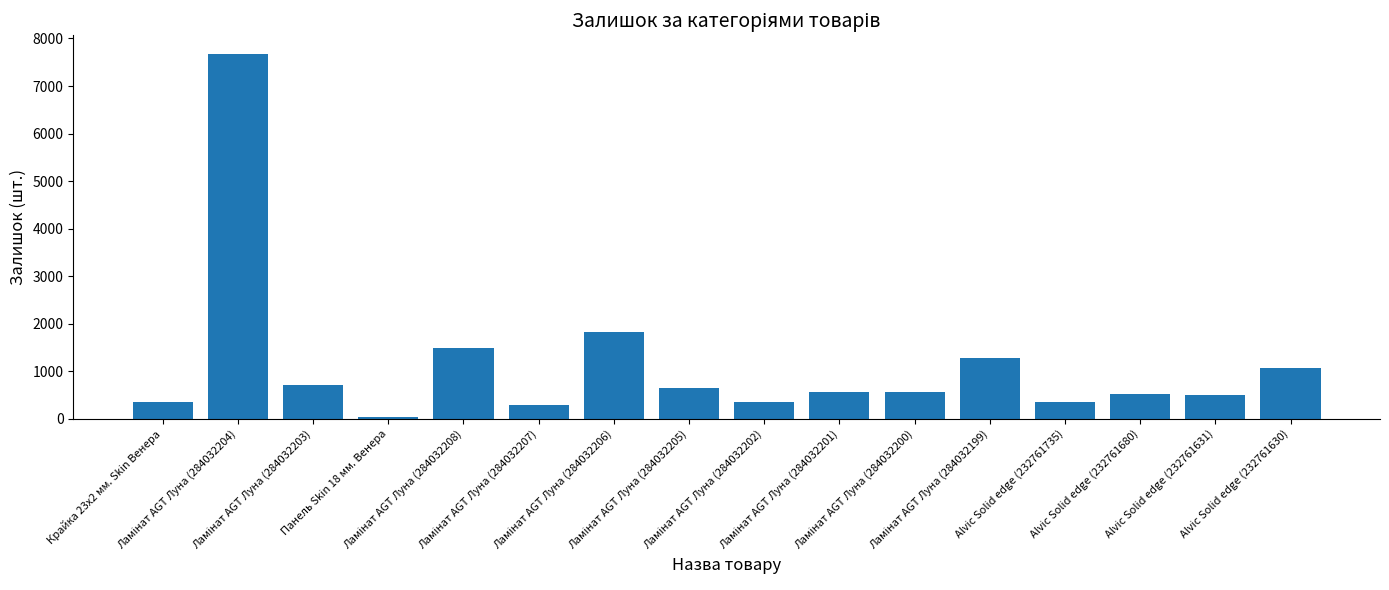

What is the maximum value shown in the chart?

7682